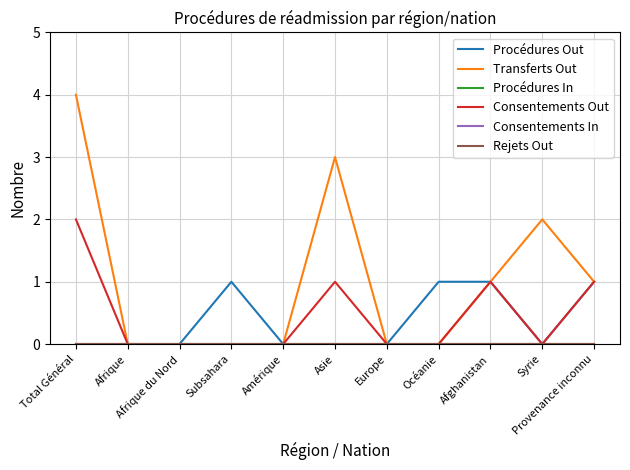

Is this an area chart (filled region under the line)?

No